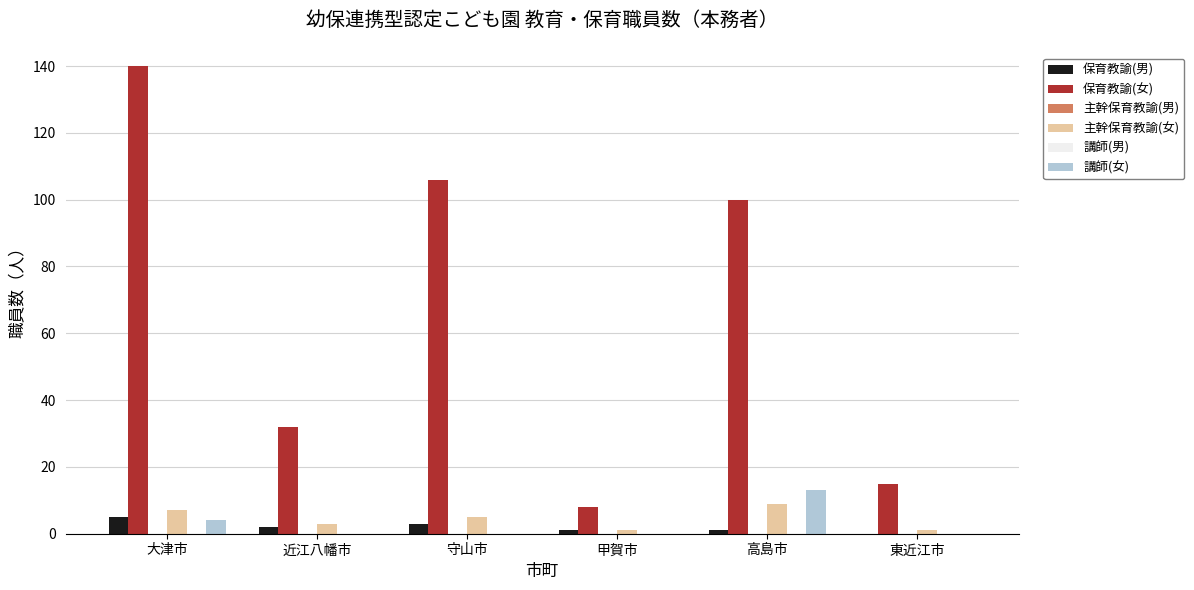

What is the value of the 保育教諭(男) bar at the 5th from the left?

1